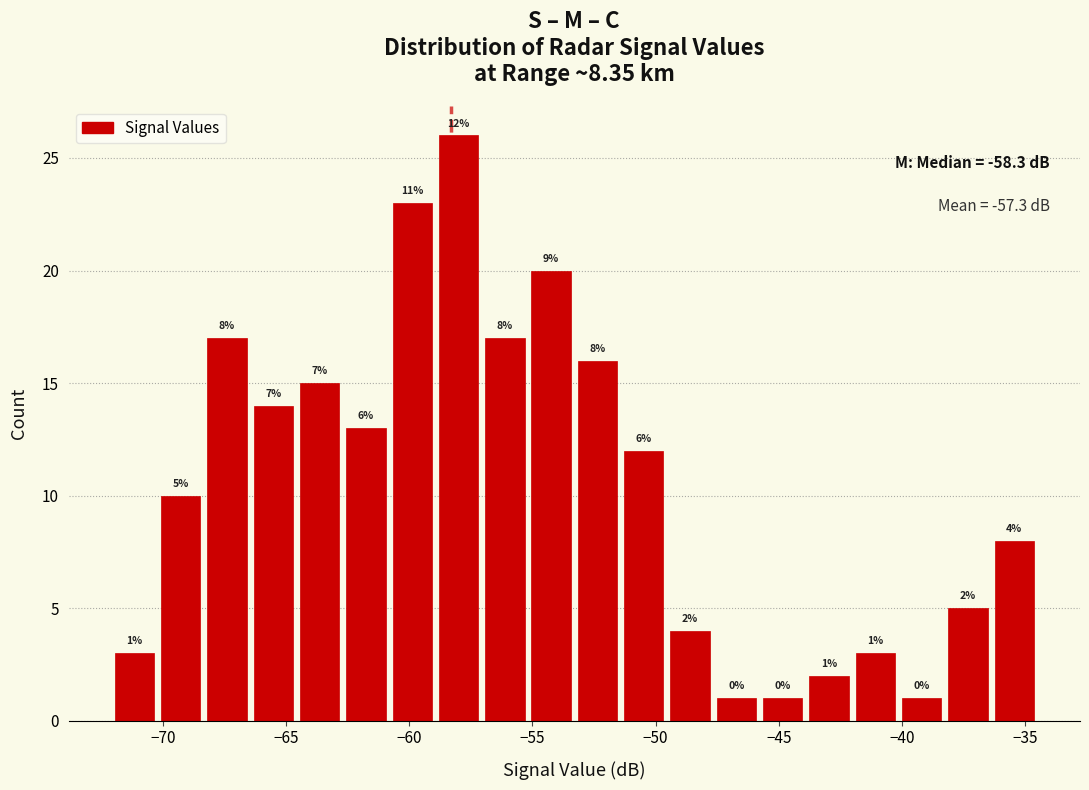

Read against the x-axis, roughly where is the centre of the tallest bar?

-58.0